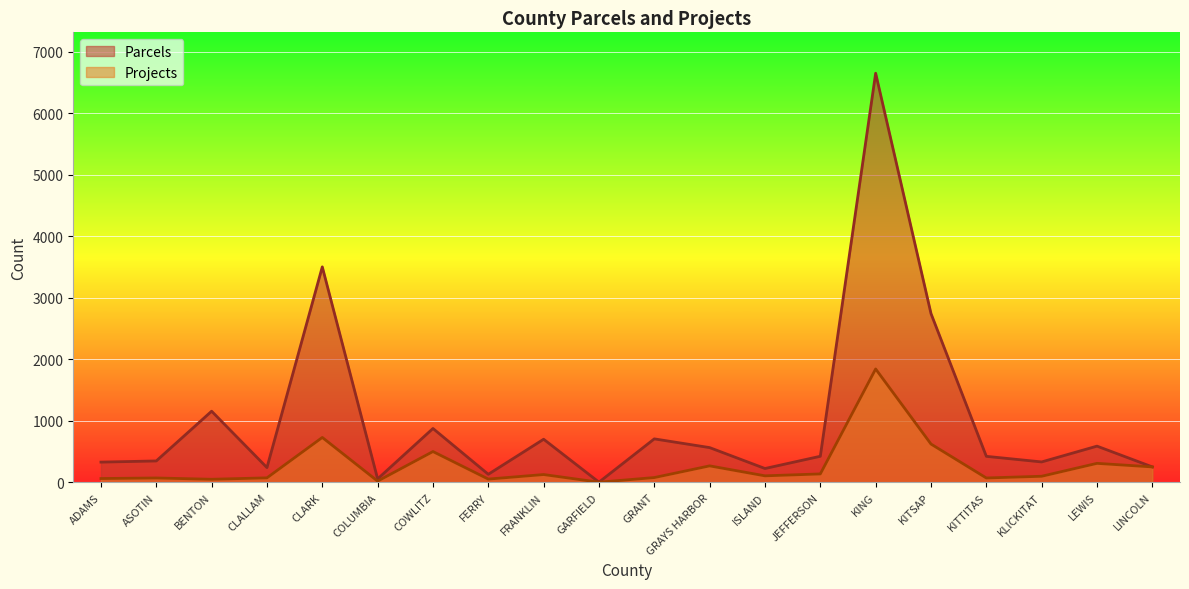

List the labels in order of Parcels value, smallest first.

GARFIELD, COLUMBIA, FERRY, ISLAND, CLALLAM, LINCOLN, ADAMS, KLICKITAT, ASOTIN, KITTITAS, JEFFERSON, GRAYS HARBOR, LEWIS, FRANKLIN, GRANT, COWLITZ, BENTON, KITSAP, CLARK, KING